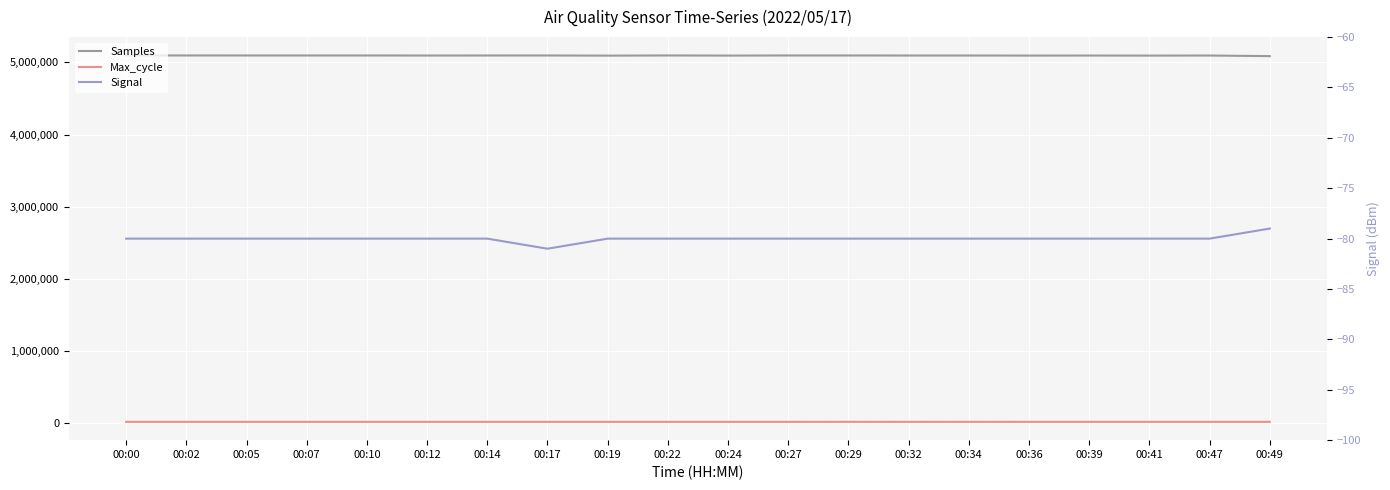

Read the Samples value at 00:24, to the nearest 10.

5093400